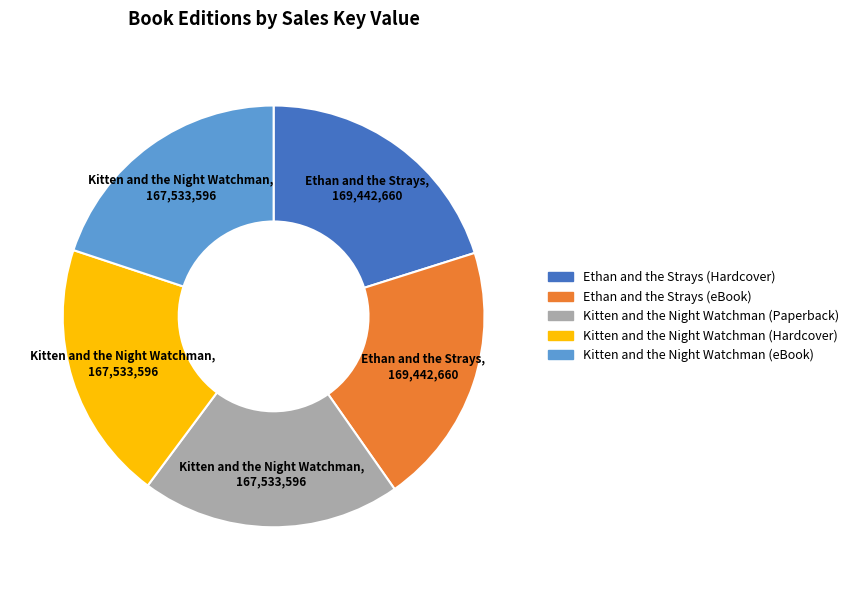

Approximately how many times larger is the value at Kitten and the Night Watchman (Hardcover) compared to Ethan and the Strays (Hardcover)?

1.0